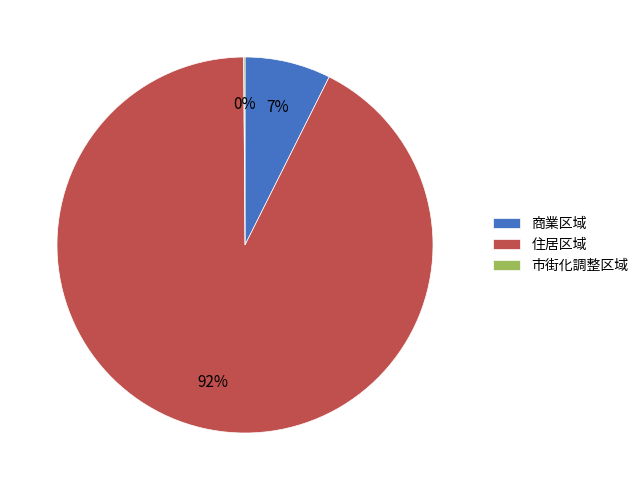

To the nearest percent, what is the average slice percentage?

33%